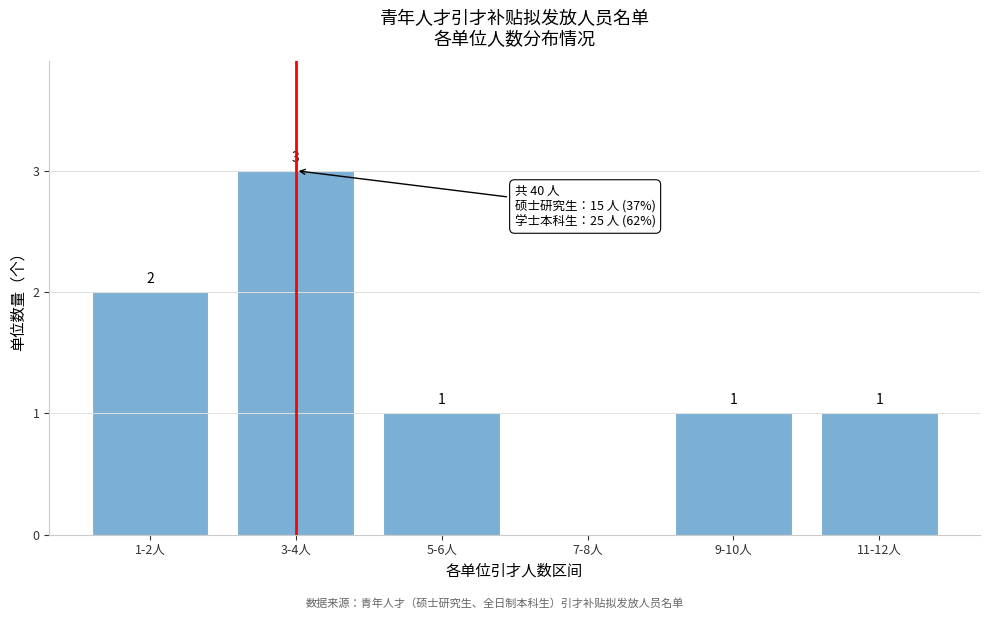

Reading right to left, what are all the values shown in this chart?

11-12人=1	9-10人=1	7-8人=0	5-6人=1	3-4人=3	1-2人=2